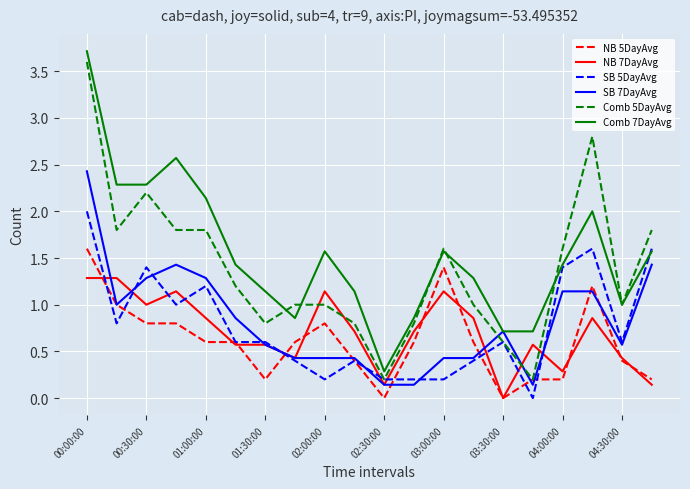

True or false: NB 5DayAvg and Comb 7DayAvg intersect in this chart.

False